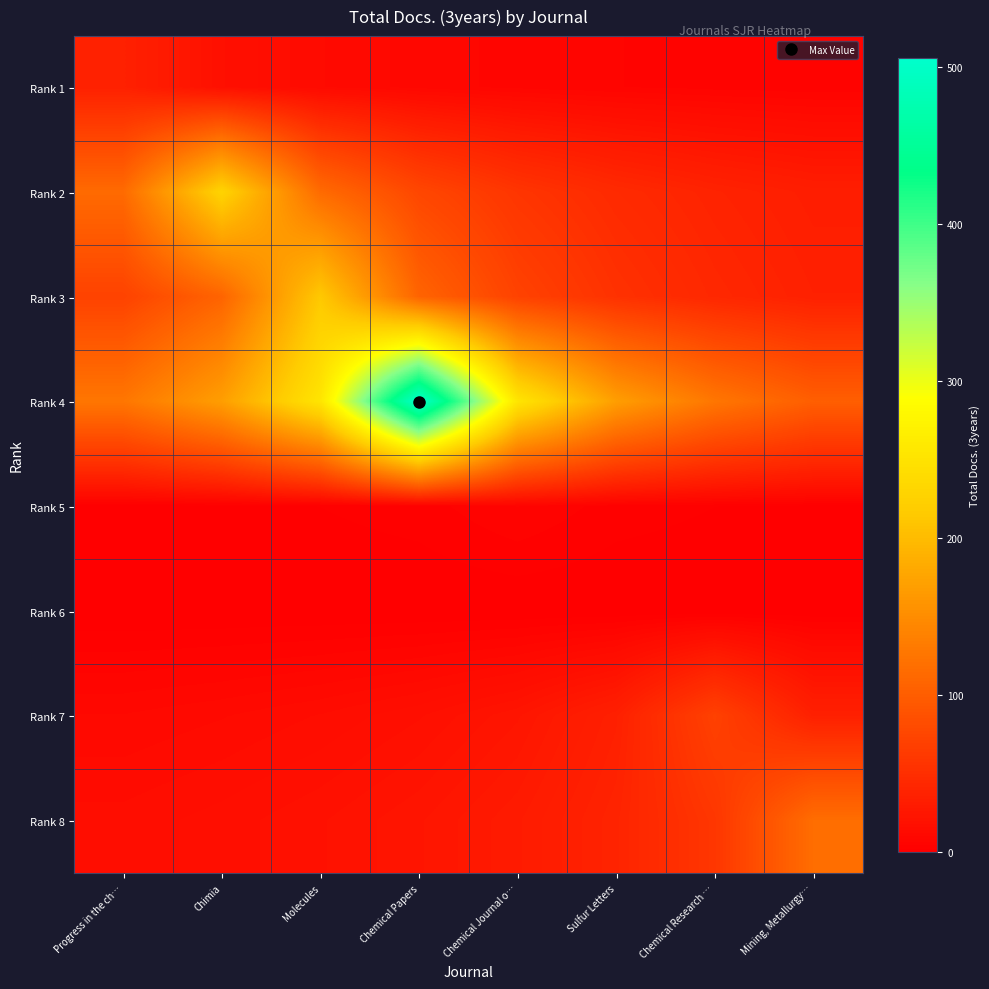

Which has a higher value, Chemical Journal o… or Chemical Research …?

Chemical Journal o…